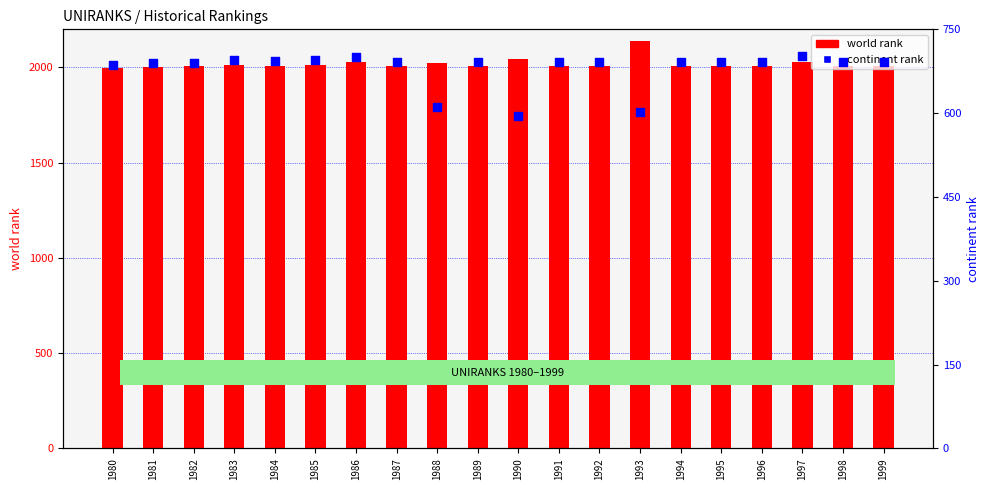

Is the value of world rank at 1992 greater than the value of continent rank at 1989?

Yes